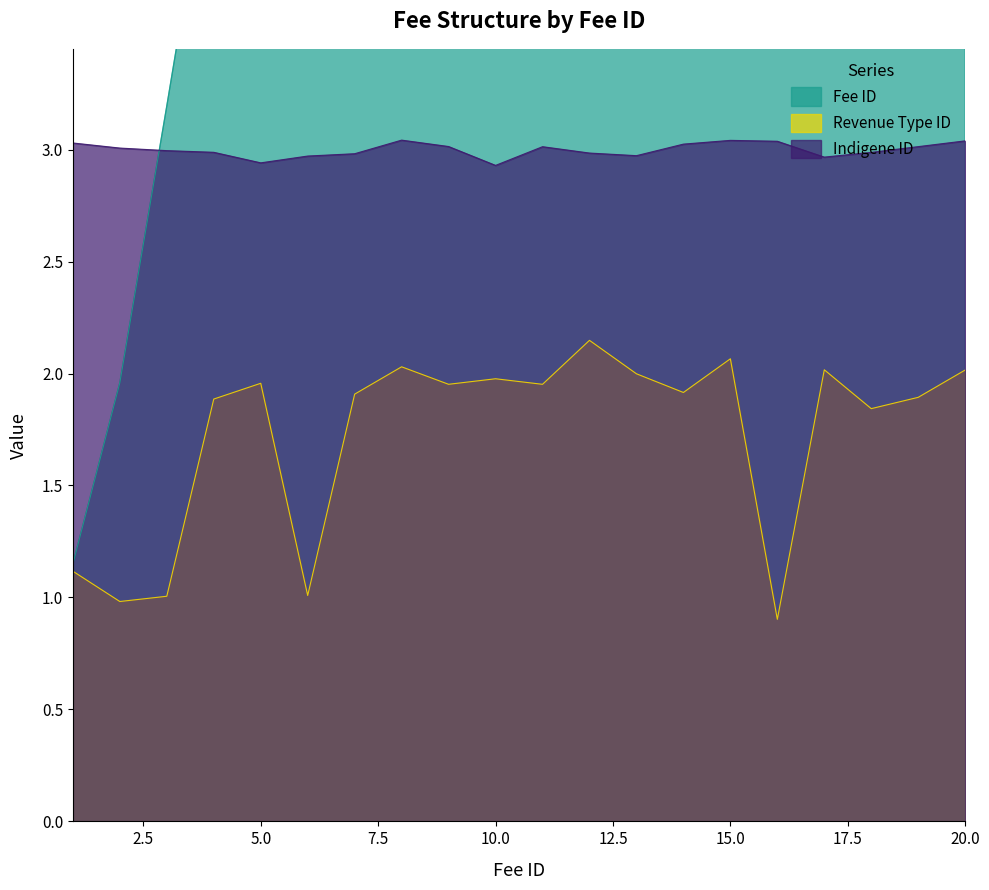

In Revenue Type ID, how many points are lower than both neighbors (excluding endpoints)?

7